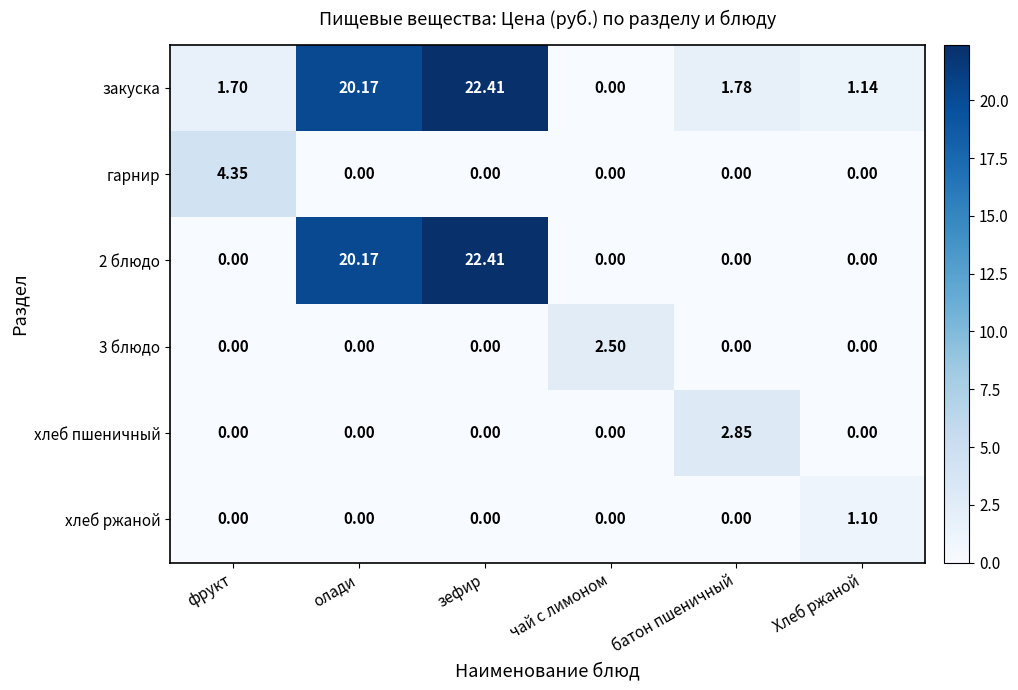

What is the spread (max minus min) of values at Хлеб ржаной?

1.1